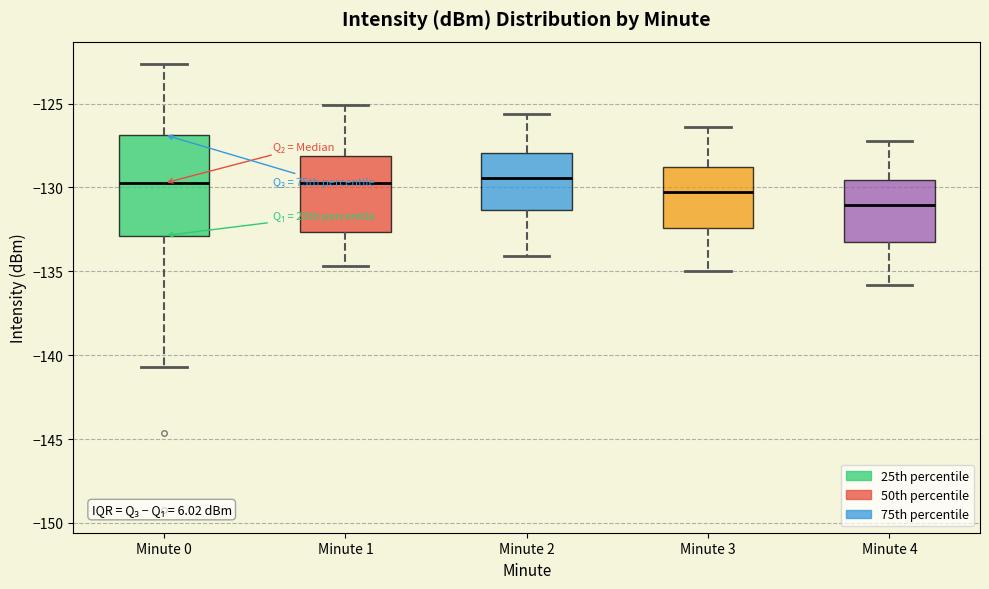

Reading left to right, transcribe this box plot: for each box, give where its median line is, the range the box spans, and where its two whiskers end, as read against the y-axis. The values are not printed on the chart, so give them approximately, as read against the axis.

Minute 0: median -129.5, box -133.0 to -127.0, whiskers -140.5 to -122.5
Minute 1: median -129.5, box -132.5 to -128.0, whiskers -134.5 to -125.0
Minute 2: median -129.5, box -131.5 to -128.0, whiskers -134.0 to -125.5
Minute 3: median -130.0, box -132.5 to -129.0, whiskers -135.0 to -126.5
Minute 4: median -131.0, box -133.0 to -129.5, whiskers -136.0 to -127.0